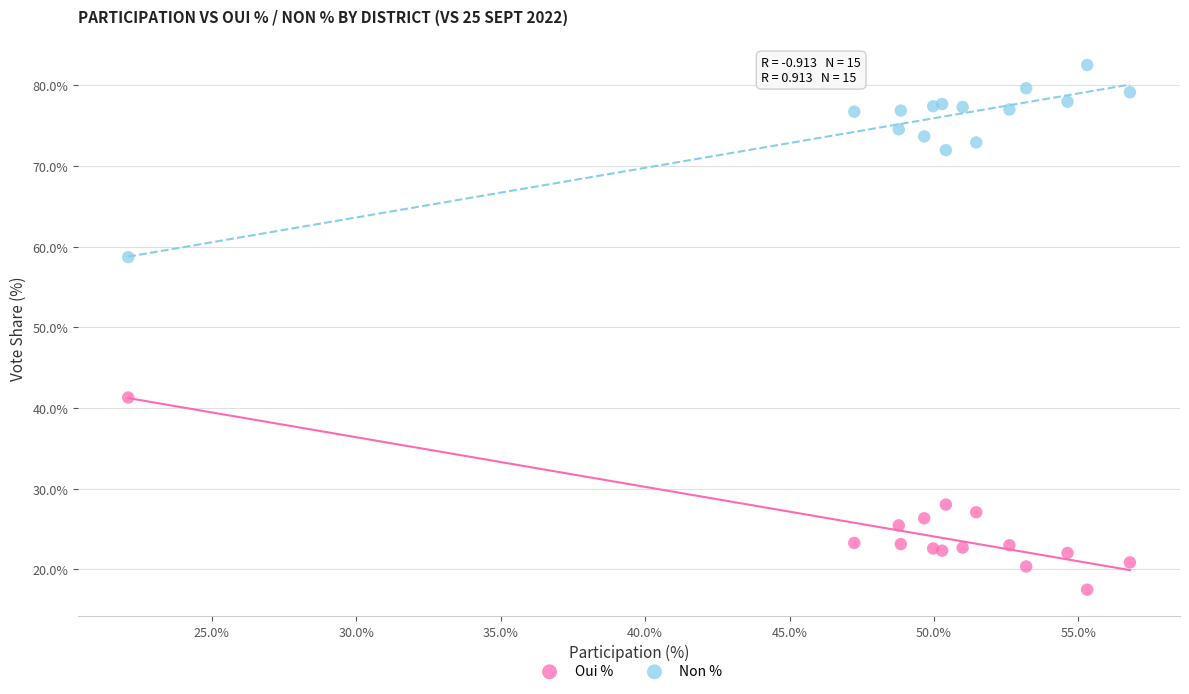

In the Oui % series, what Y value is closest to 29?

28.0